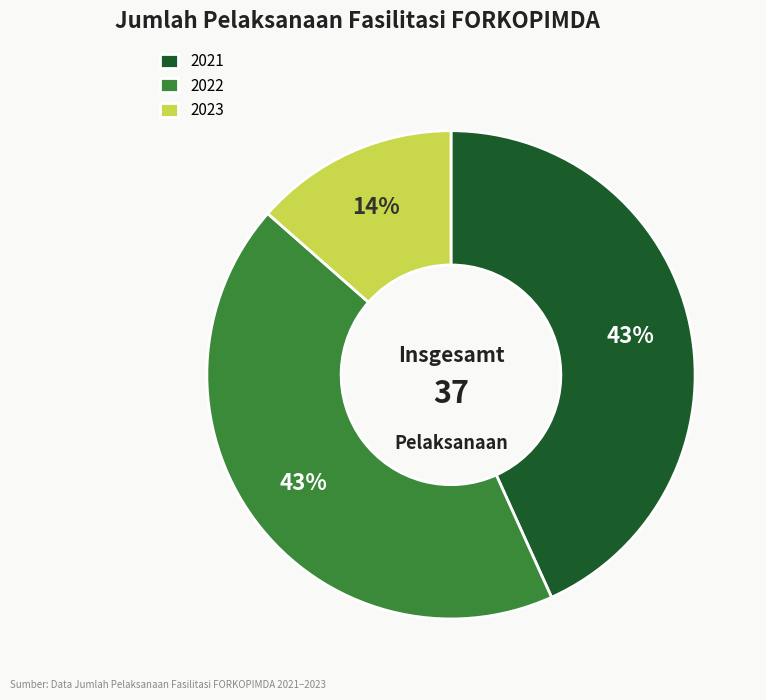

Is the sum of 2023 and 2022 greater than half?

Yes